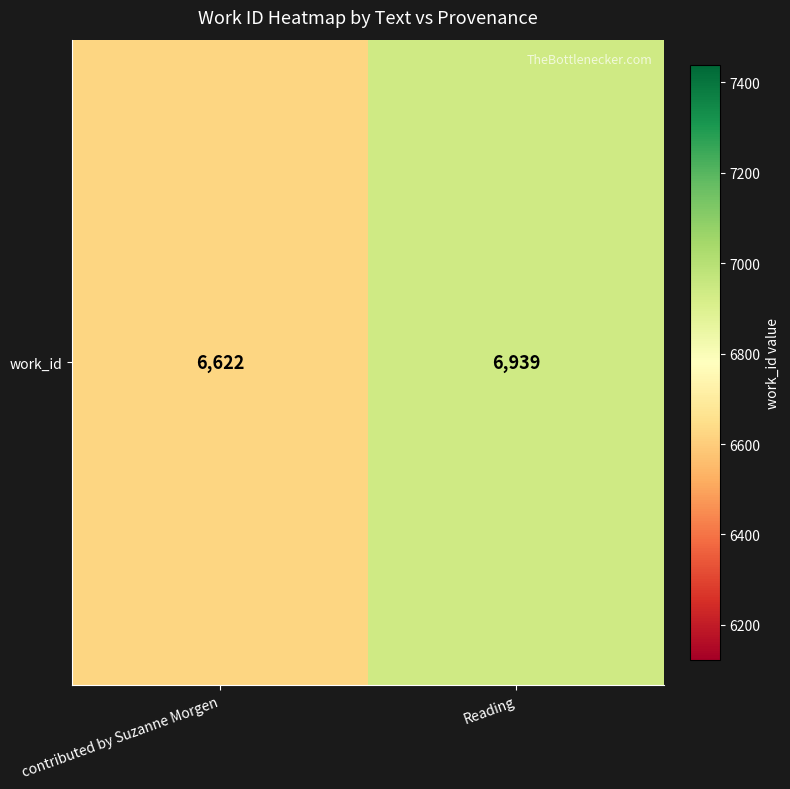

Approximately how many times larger is the value at Reading compared to contributed by Suzanne Morgen?

1.0